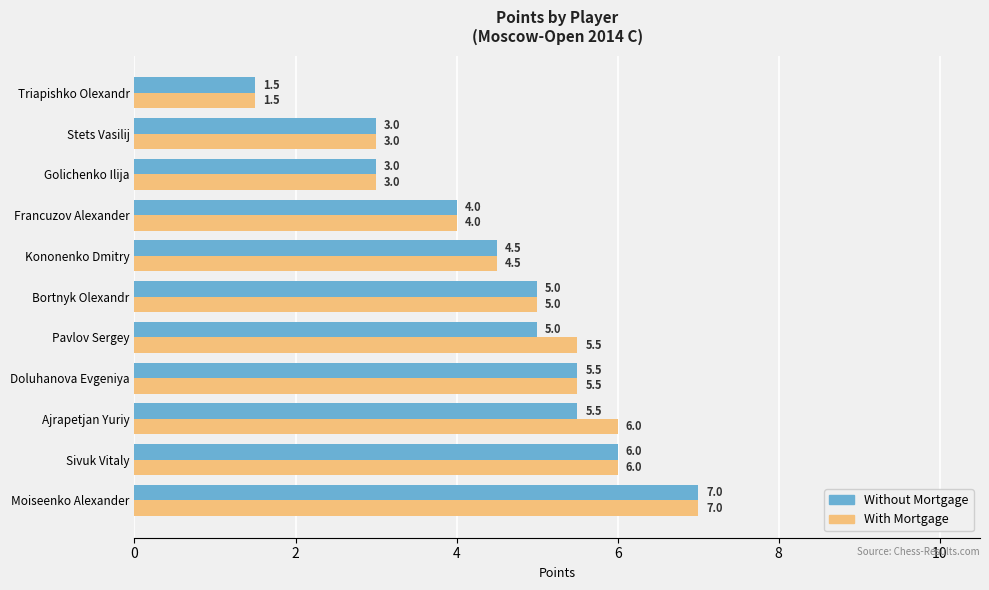

What is the total value across all series at Sivuk Vitaly?

12.0